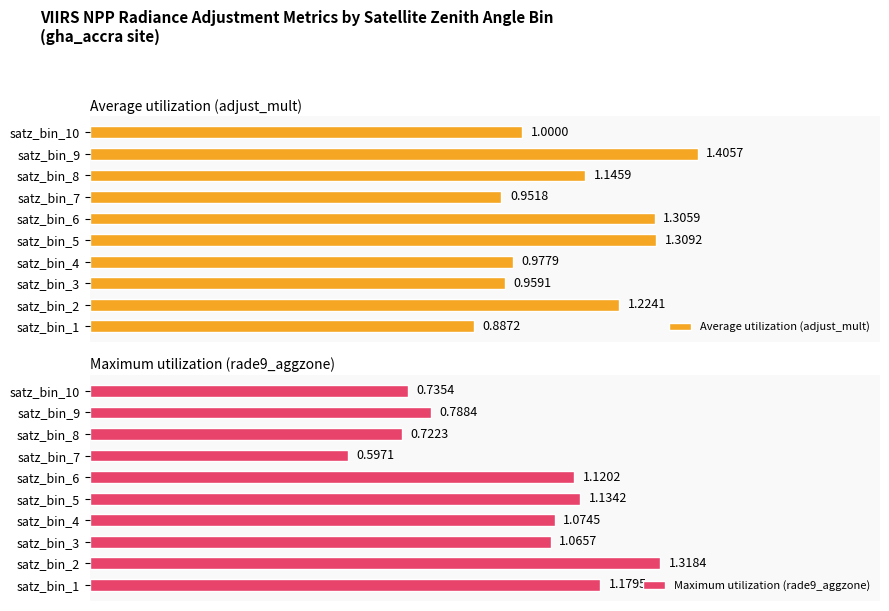

What is the greatest value displayed?

1.4